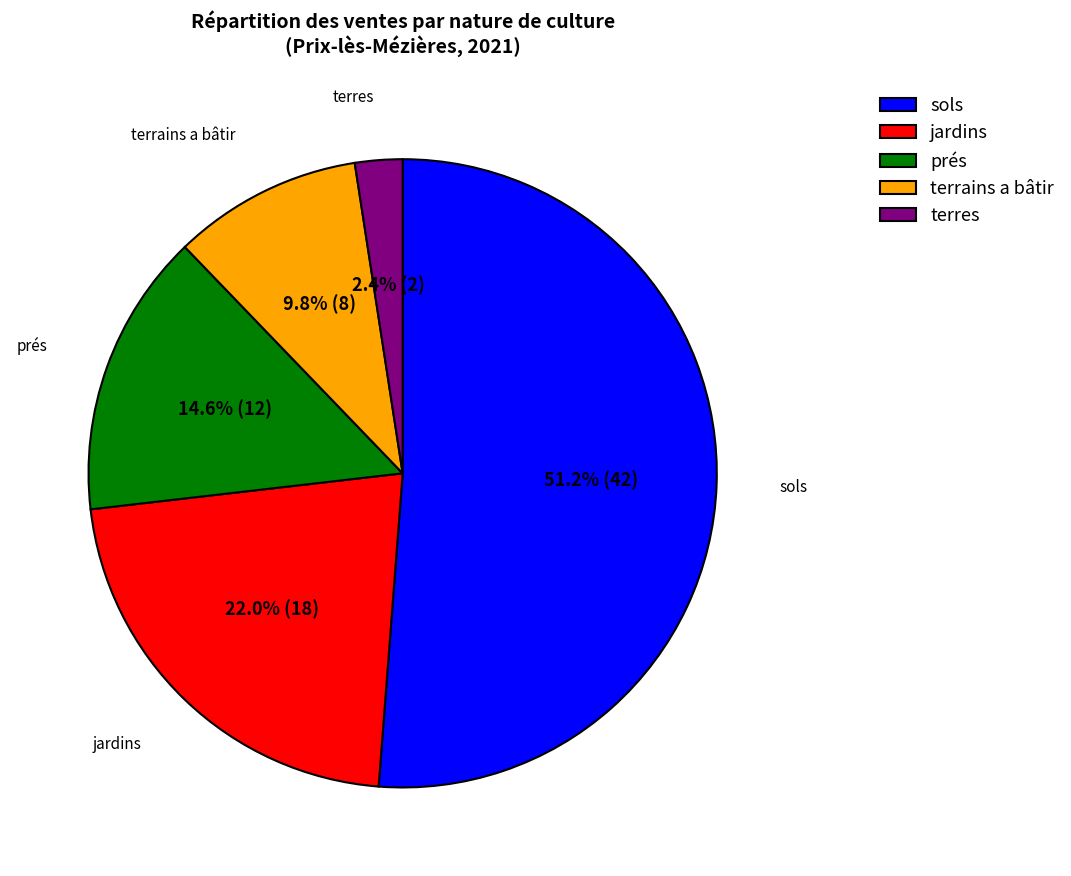

Rank the categories by value from lowest to highest.

terres, terrains a bâtir, prés, jardins, sols